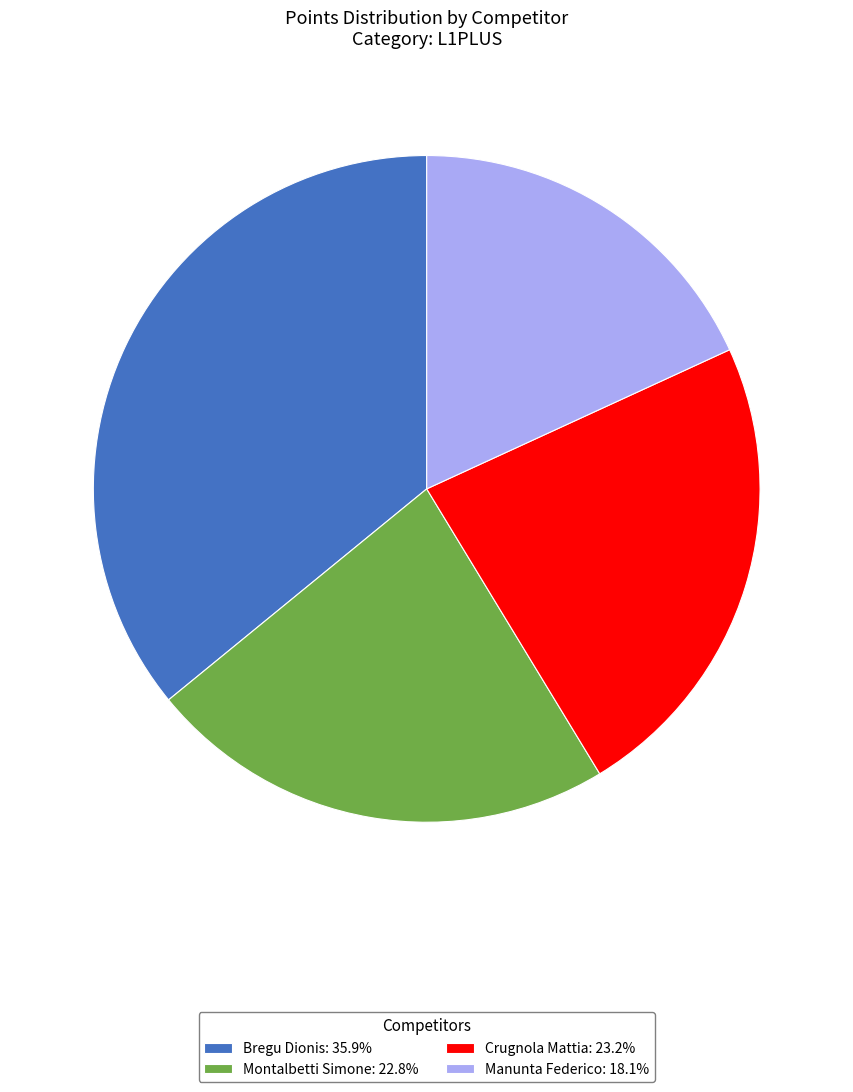

Which slice is the smallest?

Manunta Federico